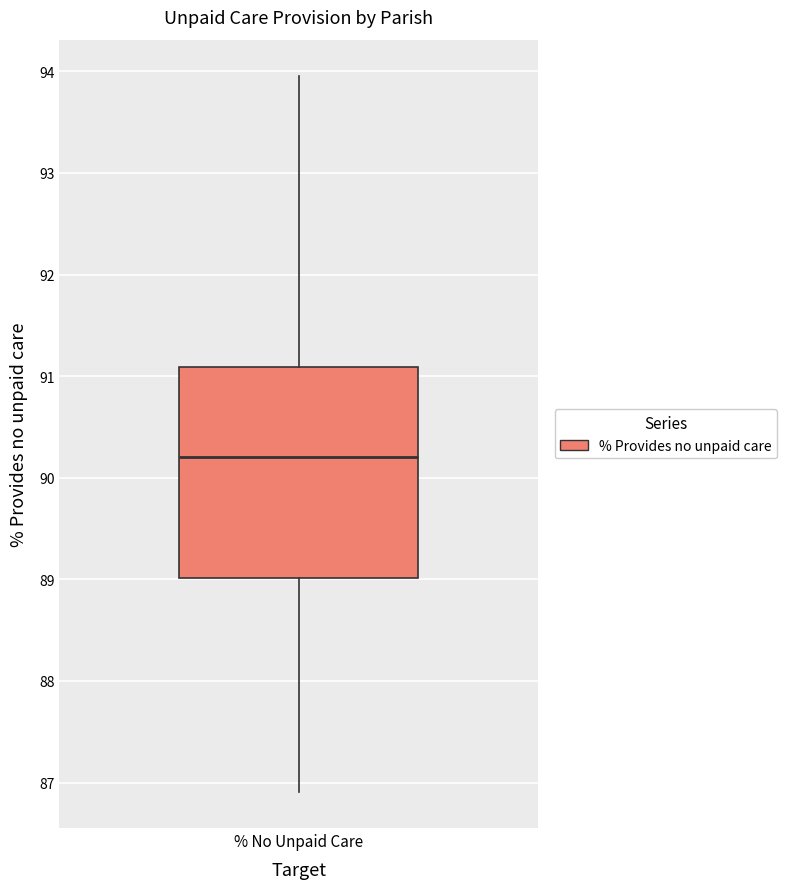

Read this box plot against the y-axis: the position of the median line, the range covered by the box, and the ends of both whiskers. The values are not printed on the chart, so give them approximately, as read against the axis.

median 90.2, box 89.0 to 91.1, whiskers 86.9 to 94.0